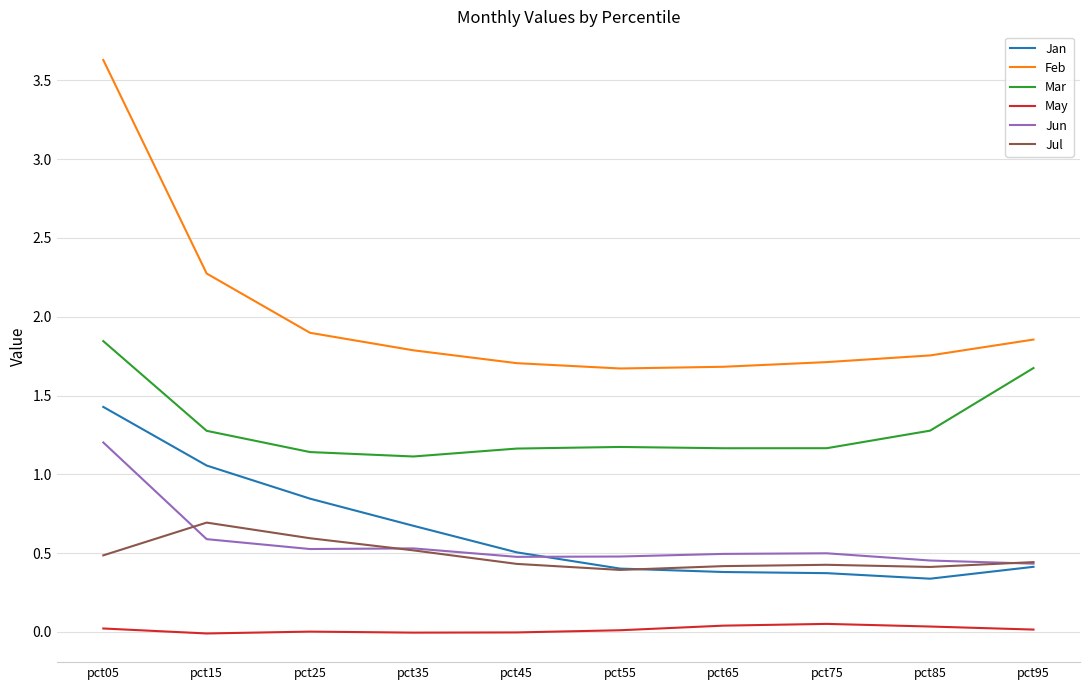

True or false: Mar and Feb intersect in this chart.

False